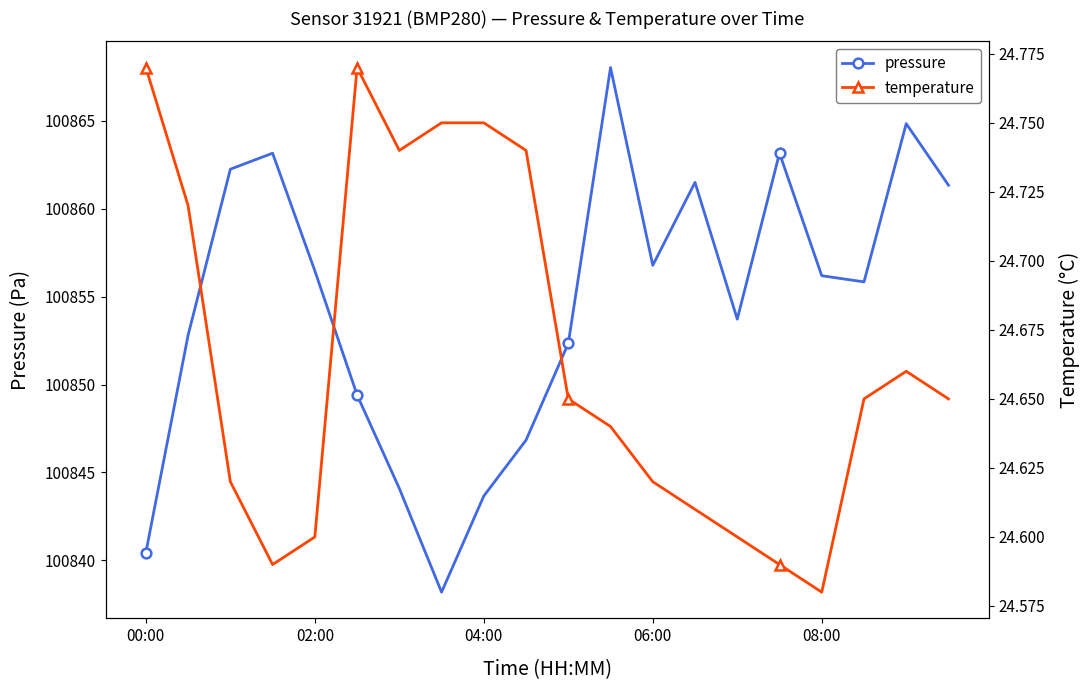

True or false: pressure has a value of 100843.7 at 04:00.

True